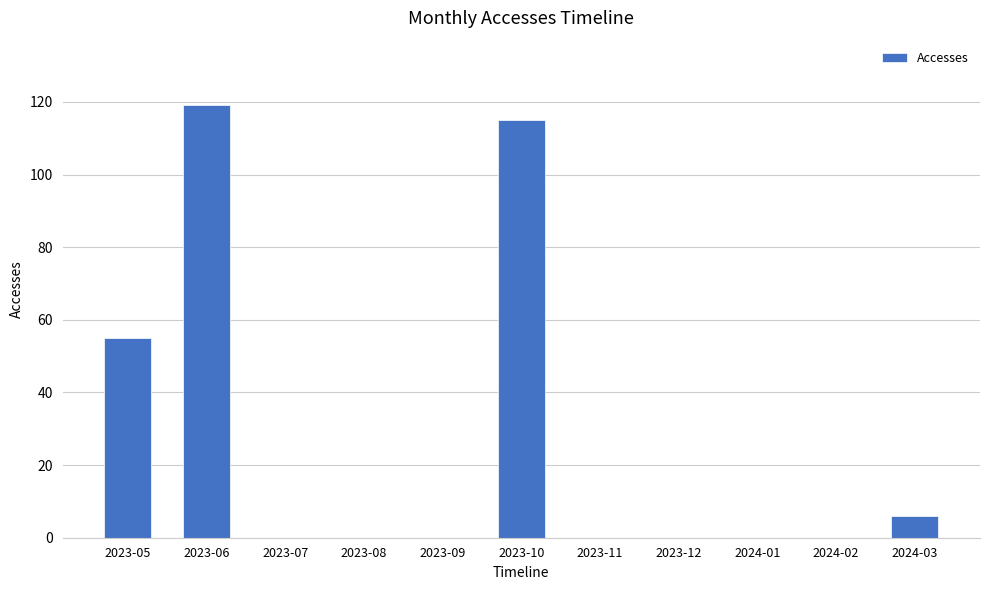

At which category does the chart reach its peak across all series?

2023-06